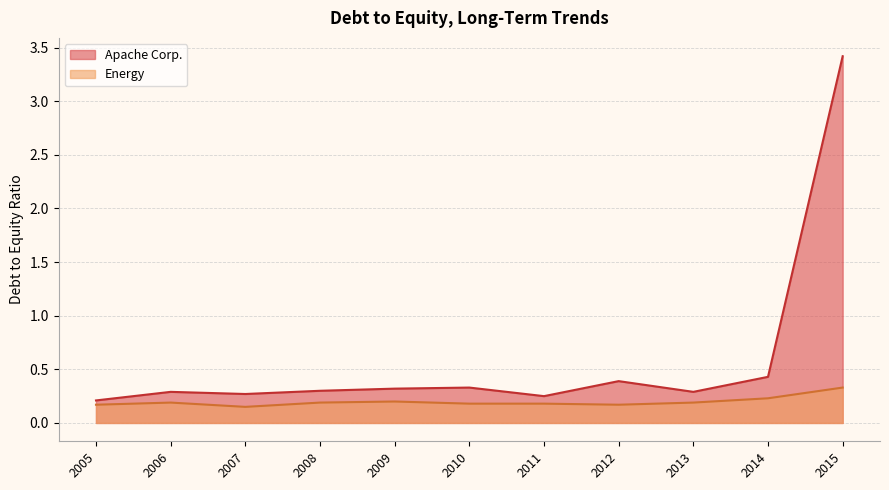

What is the sum of all Apache Corp. values?

6.5